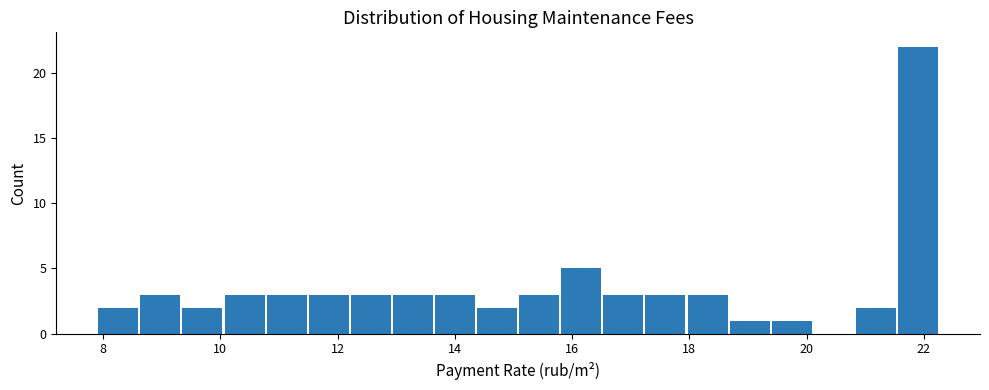

Around what value on the x-axis is the tallest bar? Give the approximate position of its centre, as read against the axis.

22.0